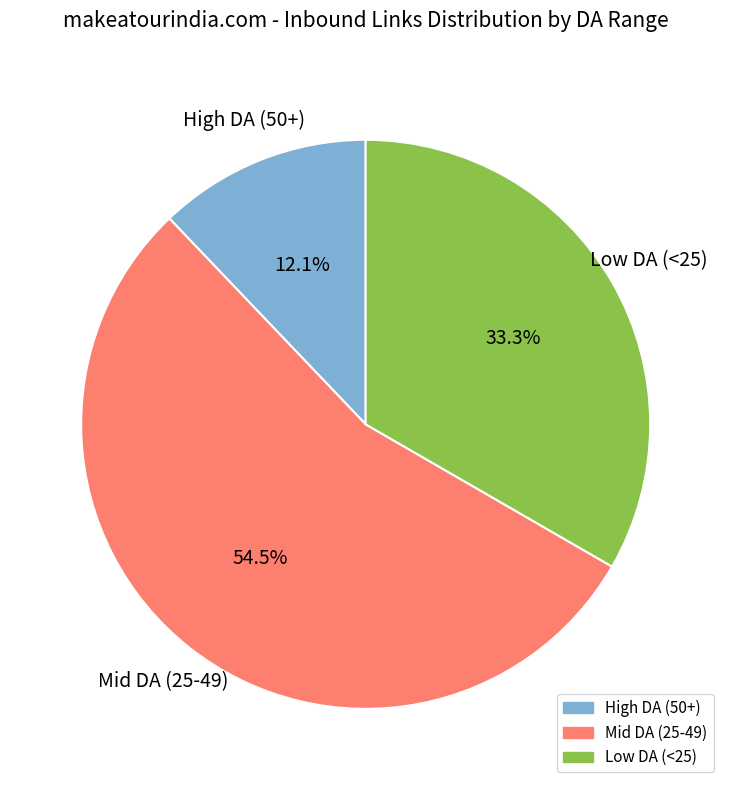

Does any single category account for the majority?

Yes